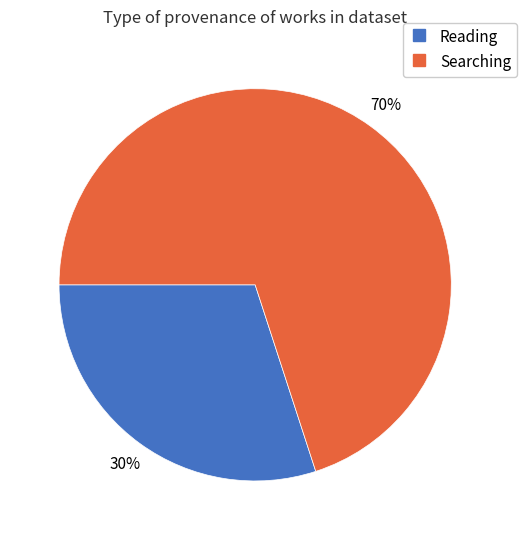

To the nearest percent, what is the difference between the largest and smallest slice percentages?

40%